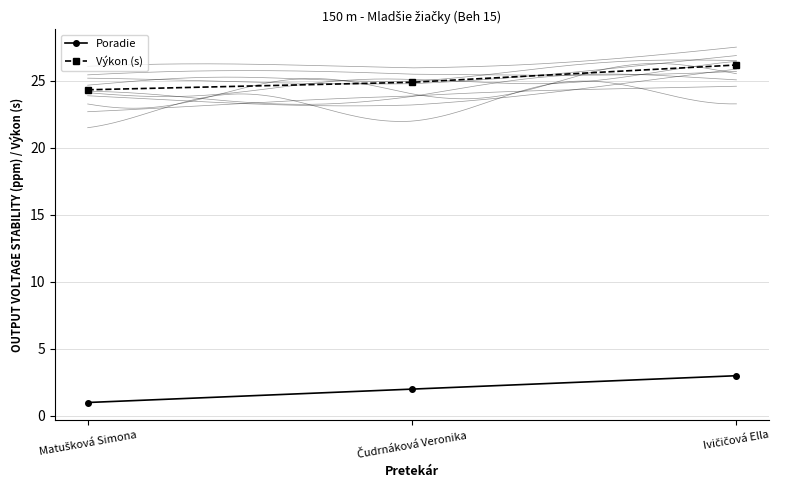

Reading left to right, extract all data points from this chart.

Poradie: 1.0	2.0	3.0
Výkon (s): 24.3	24.9	26.2